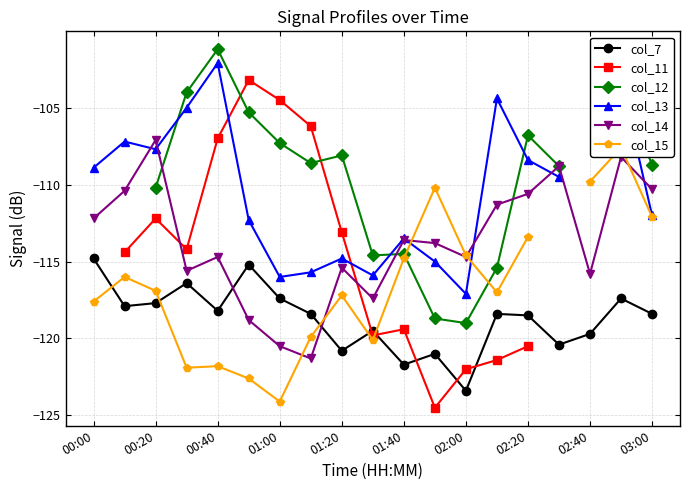

The value of col_14 at 02:00 is -114.7. True or false?

True